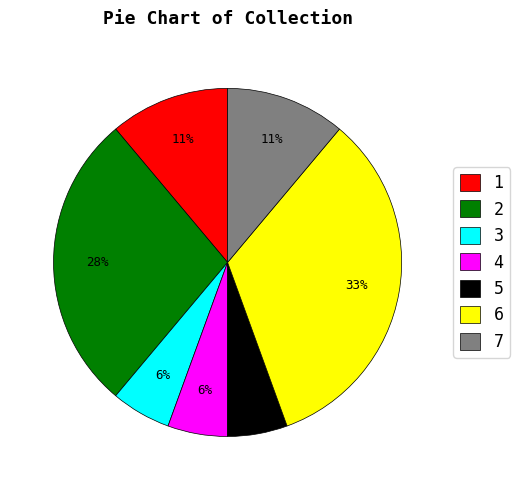

Combined, do 7 and 4 account for over 50%?

No